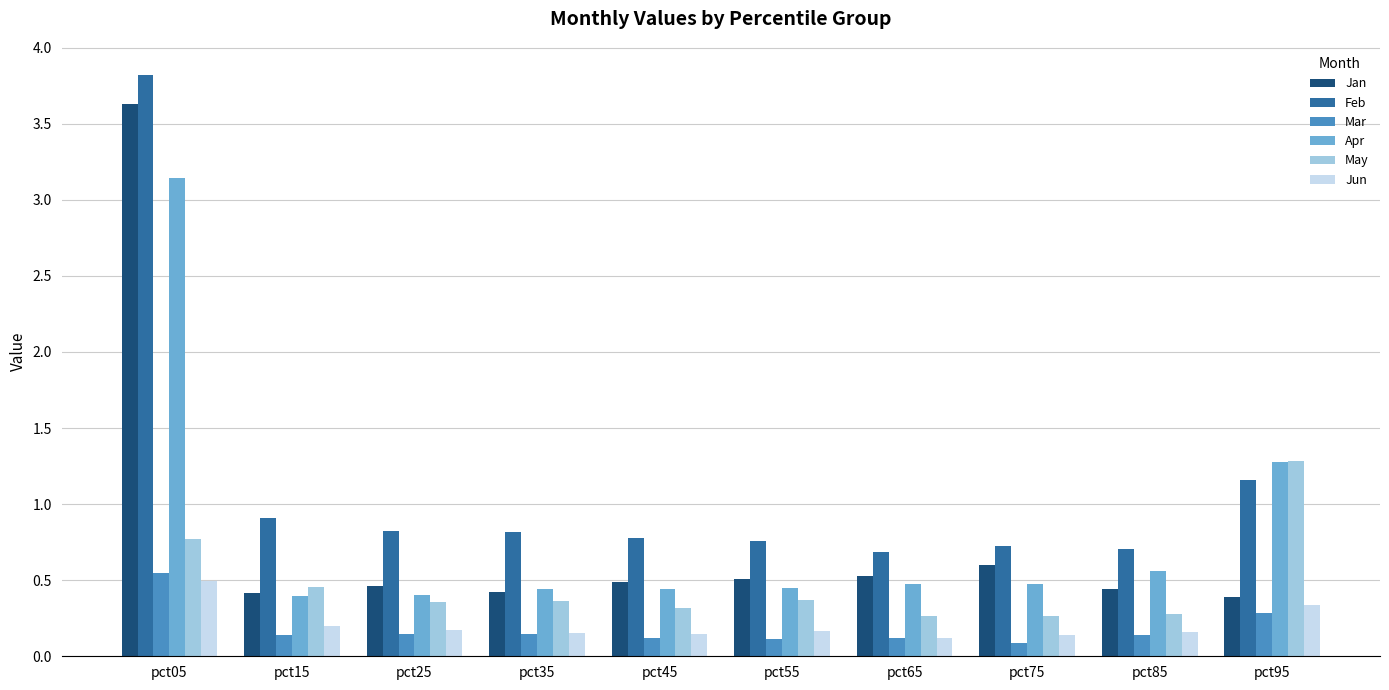

At how many categories does at least one series exceed 3?

1